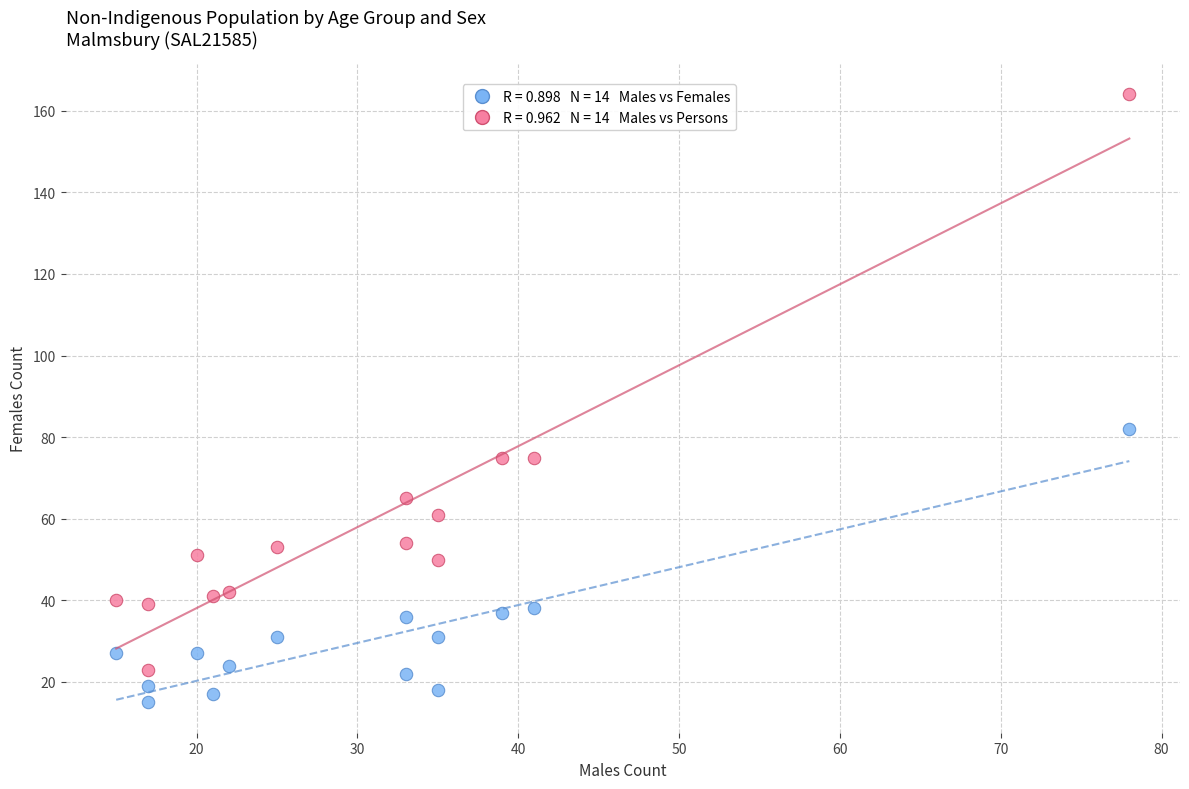

Across all data points, what is the range of X values (max minus min)?

63